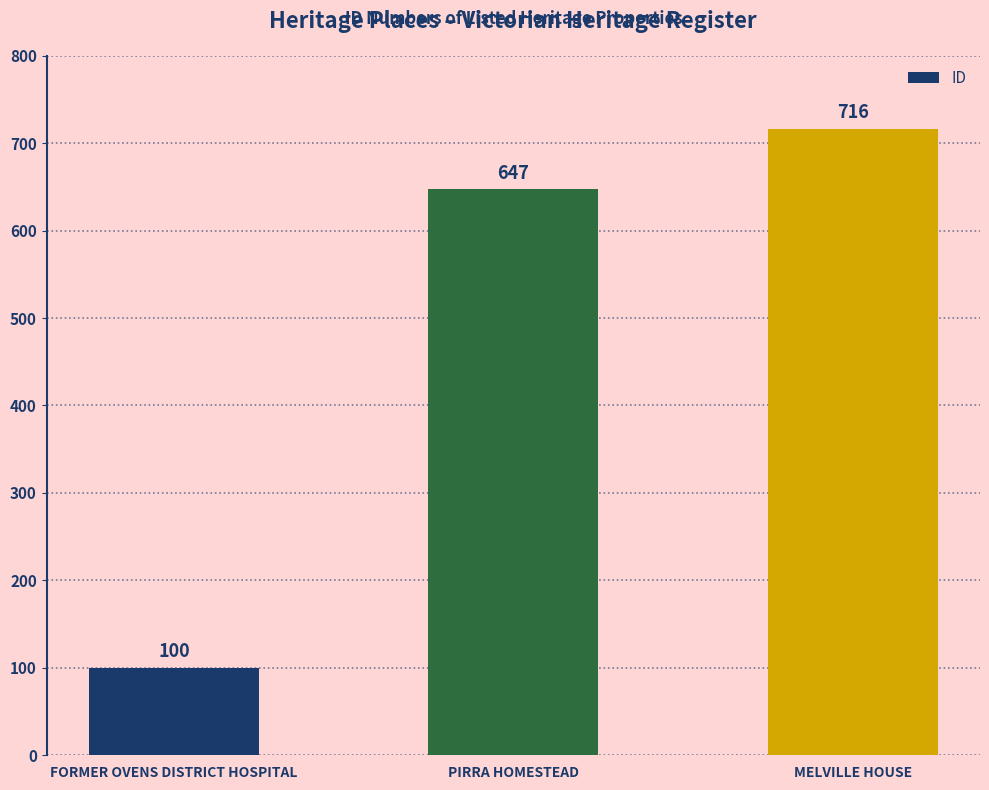

What is the minimum value shown in the chart?

100